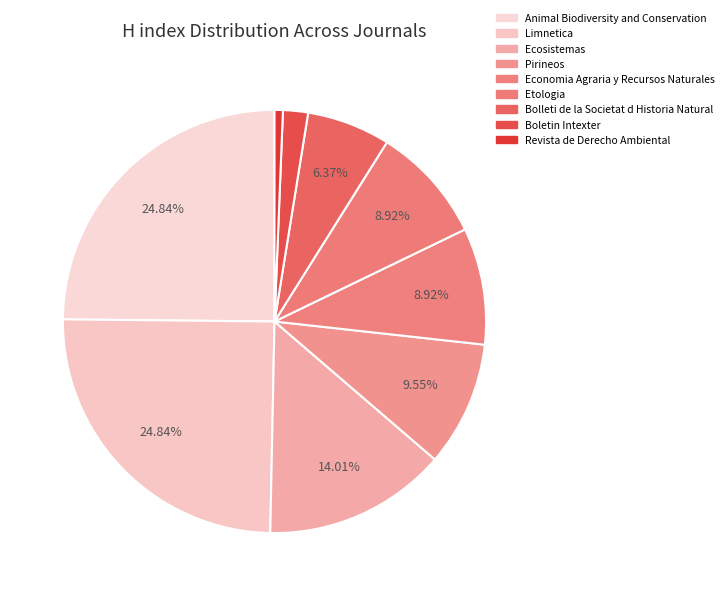

What is the change in value from Animal Biodiversity and Conservation to Economia Agraria y Recursos Naturales?

-25